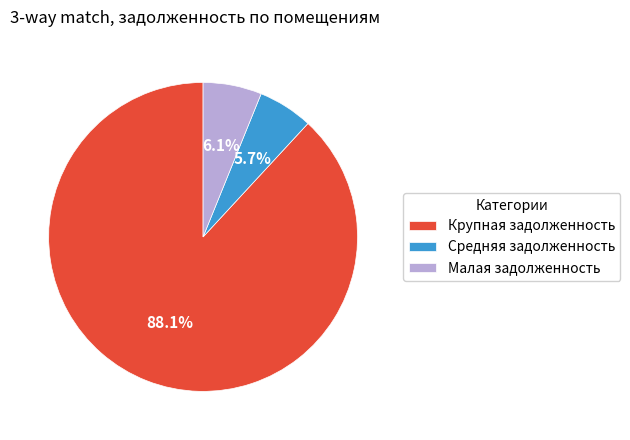

What is the largest slice in the pie chart?

Крупная задолженность